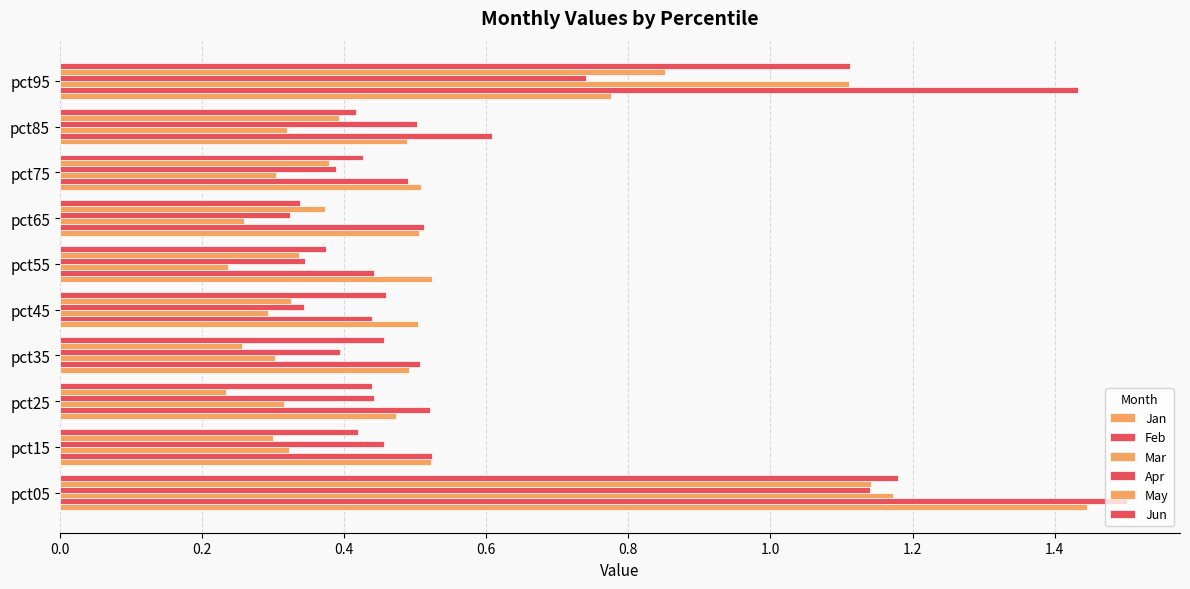

How many series are shown in this chart?

6